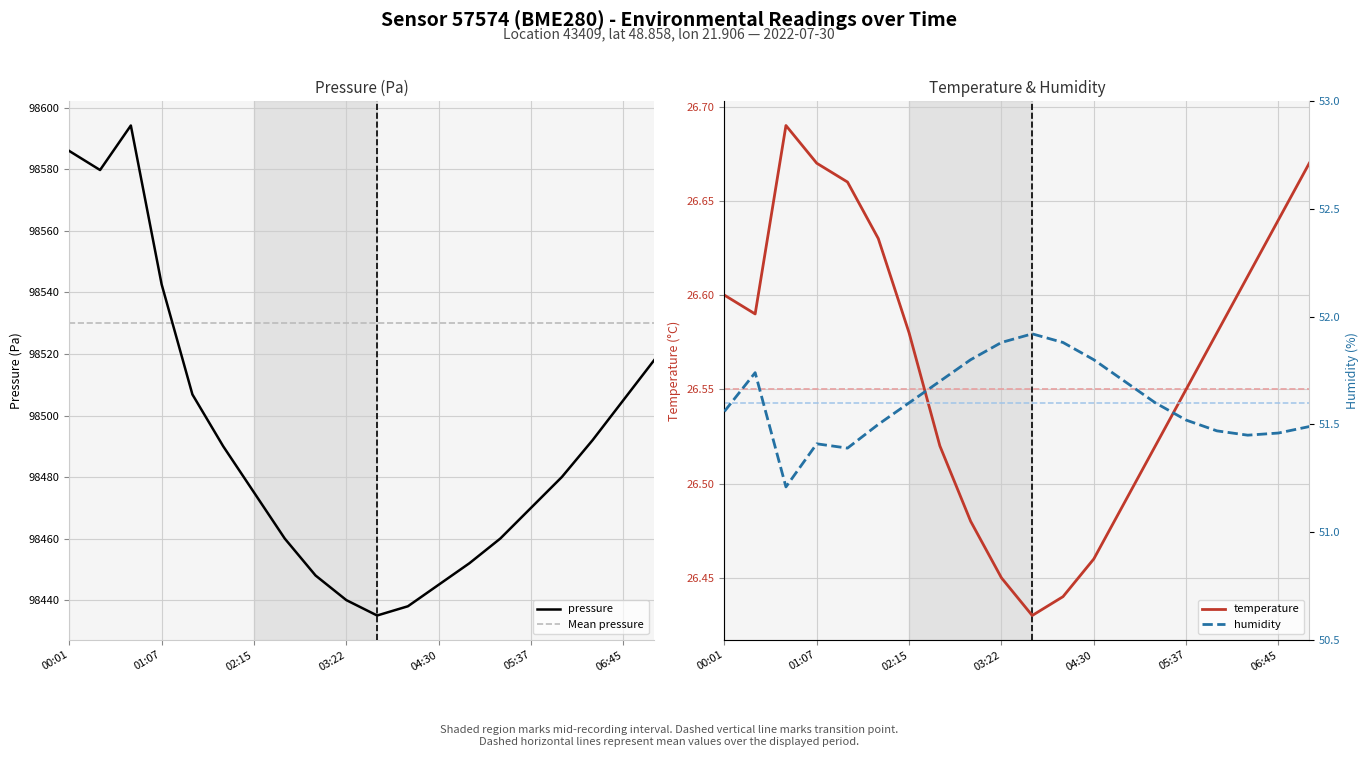

Does the chart display data point markers on the line(s)?

No